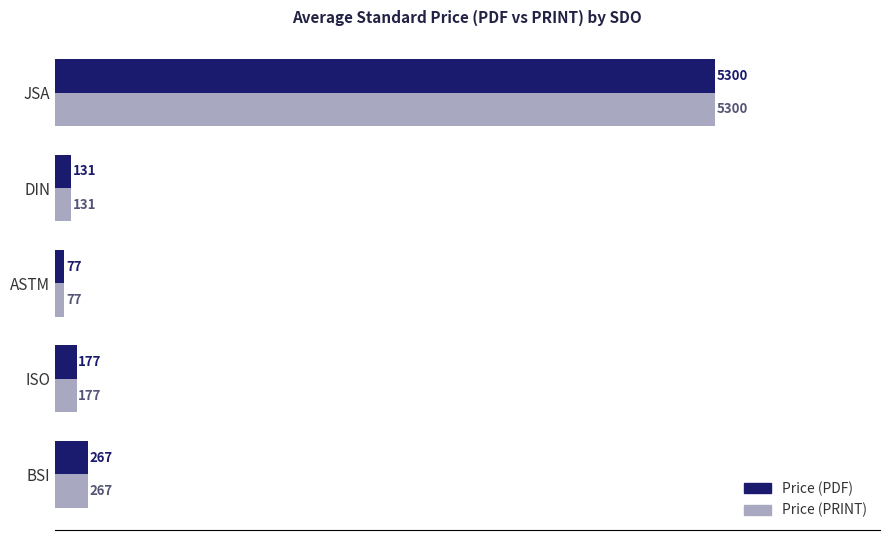

The value of Price (PDF) at JSA is 2461.9. True or false?

False